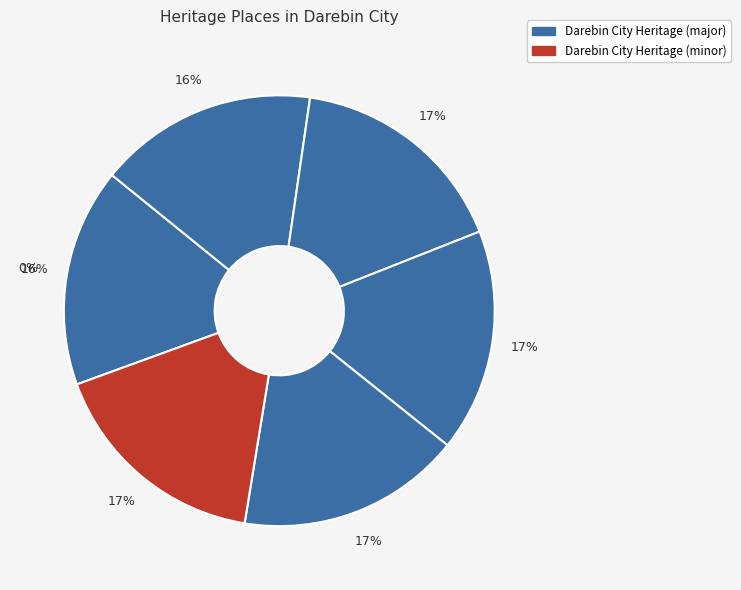

Is the sum of Larne Grove & Roxburgh St Precinct and JUNCTION HOTEL greater than half?

No